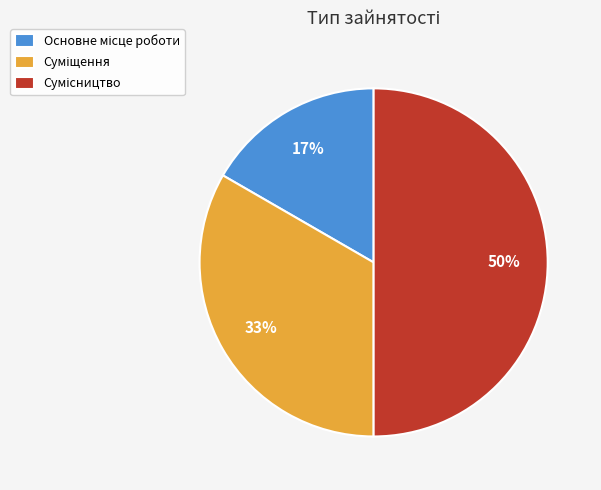

To the nearest percent, what is the average slice percentage?

33%